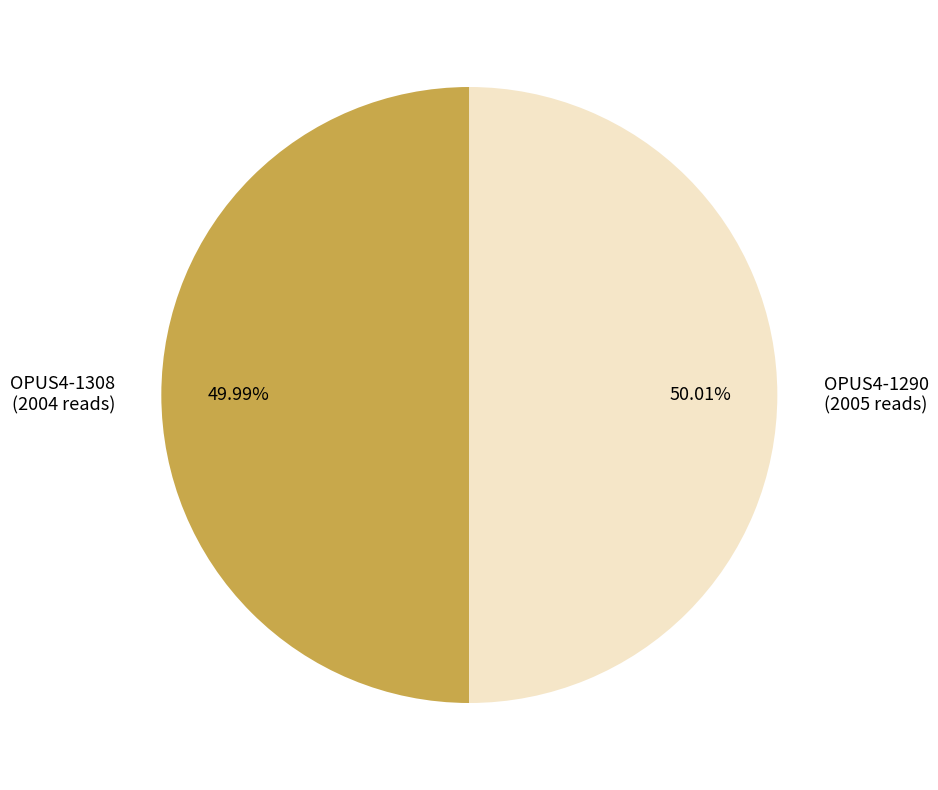

Is there any slice that represents more than half of the pie?

Yes